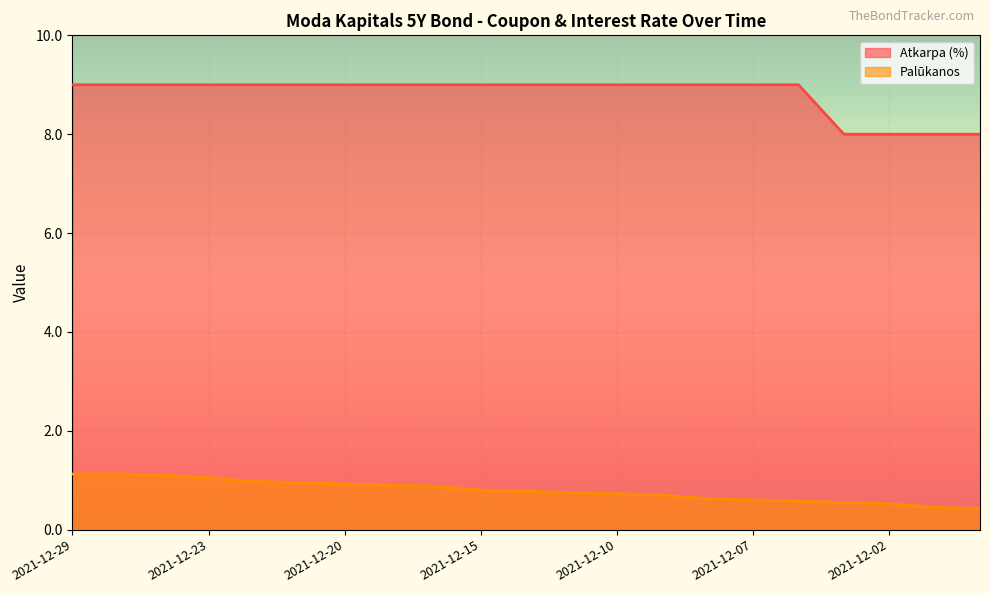

Is it true that Palūkanos equals 0.6 at 2021-12-07?

True